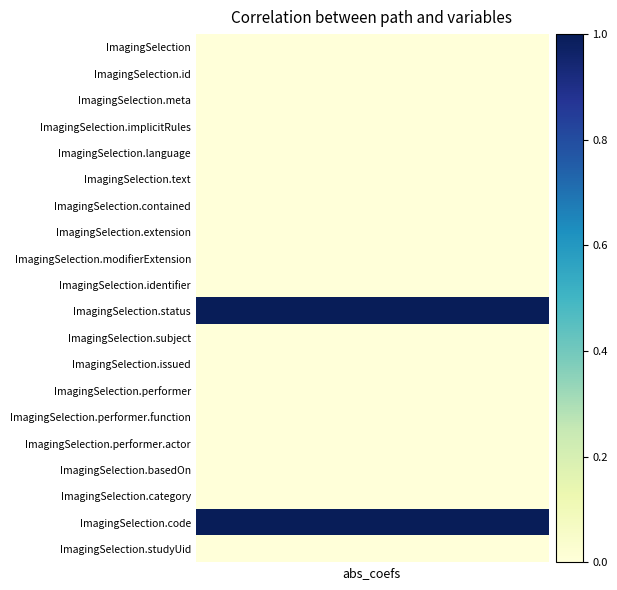

Is it true that the value at ImagingSelection.text is 0?

False